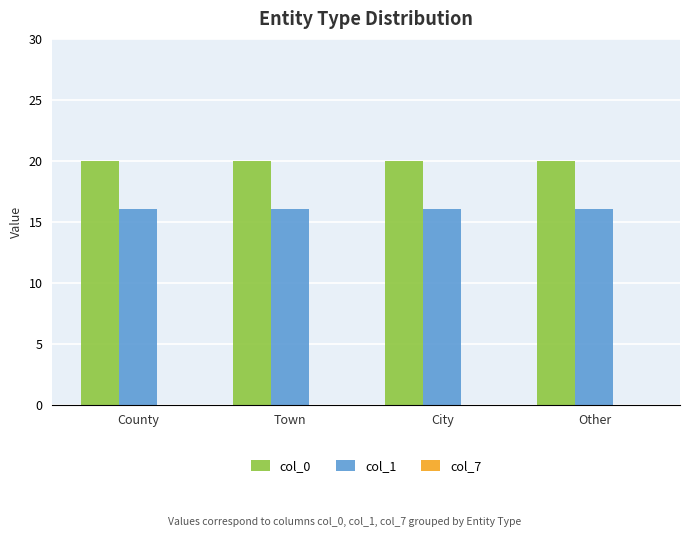

At Other, list the series in order from largest to smallest.

col_0, col_1